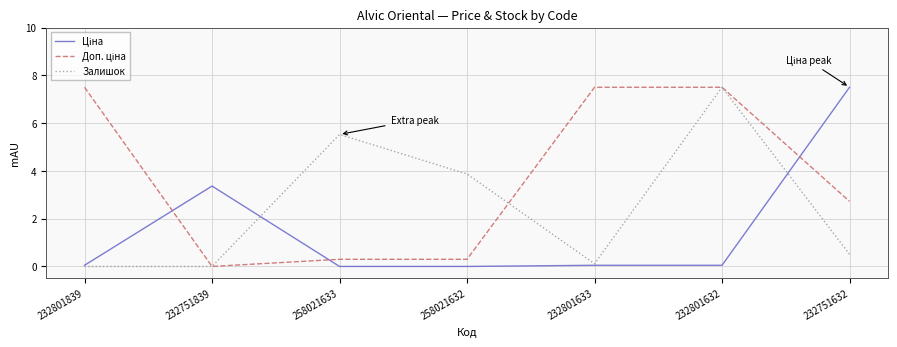

What position from the left is 258021632?

4